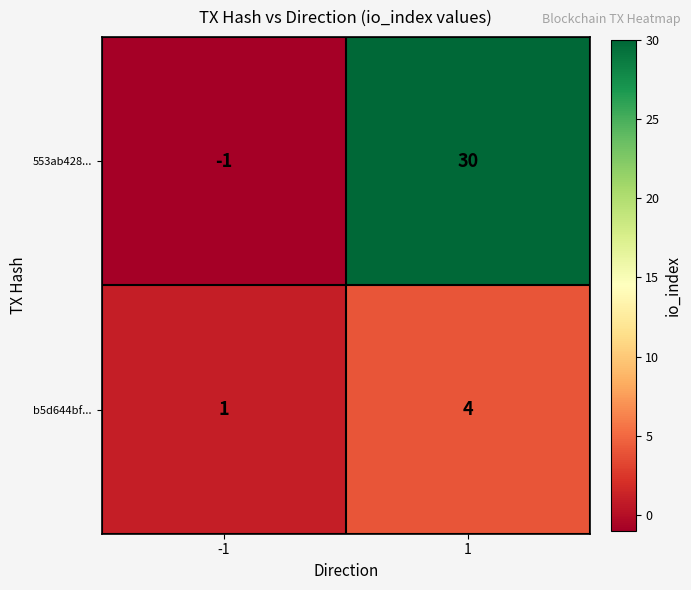

What is the sum of the b5d644bf... values at -1 and 1?

5